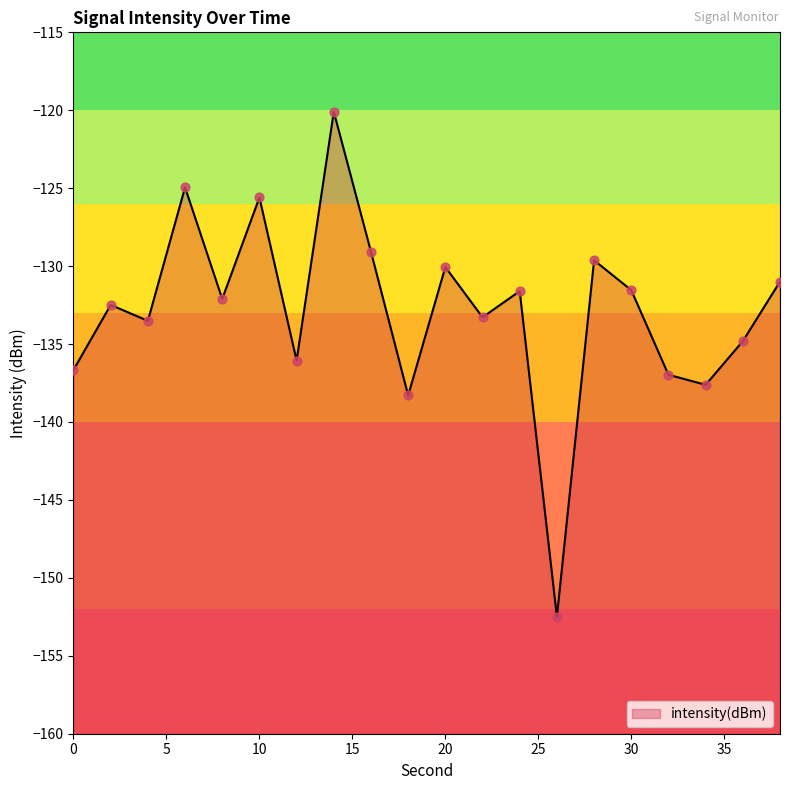

Which has a higher value, 38 or 26?

38